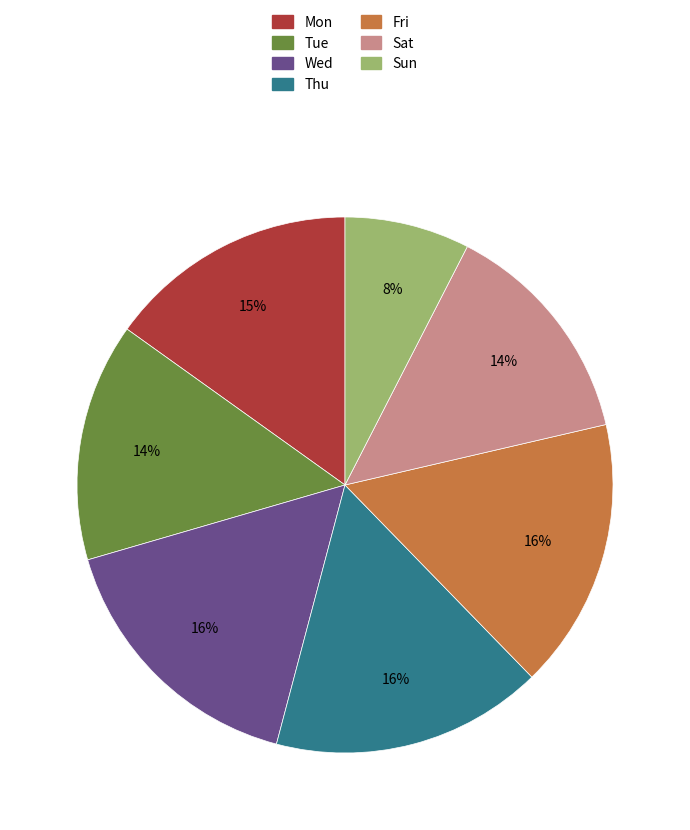

To the nearest percent, what is the average slice percentage?

14%